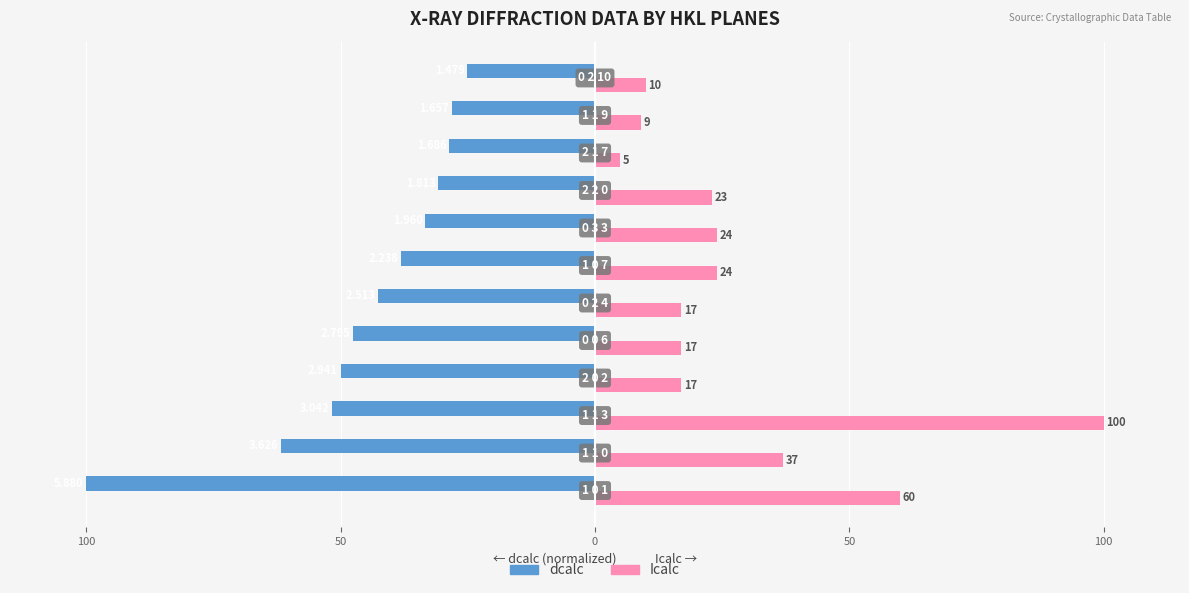

What is the value of the Icalc bar at the 11th from the left?

9.0